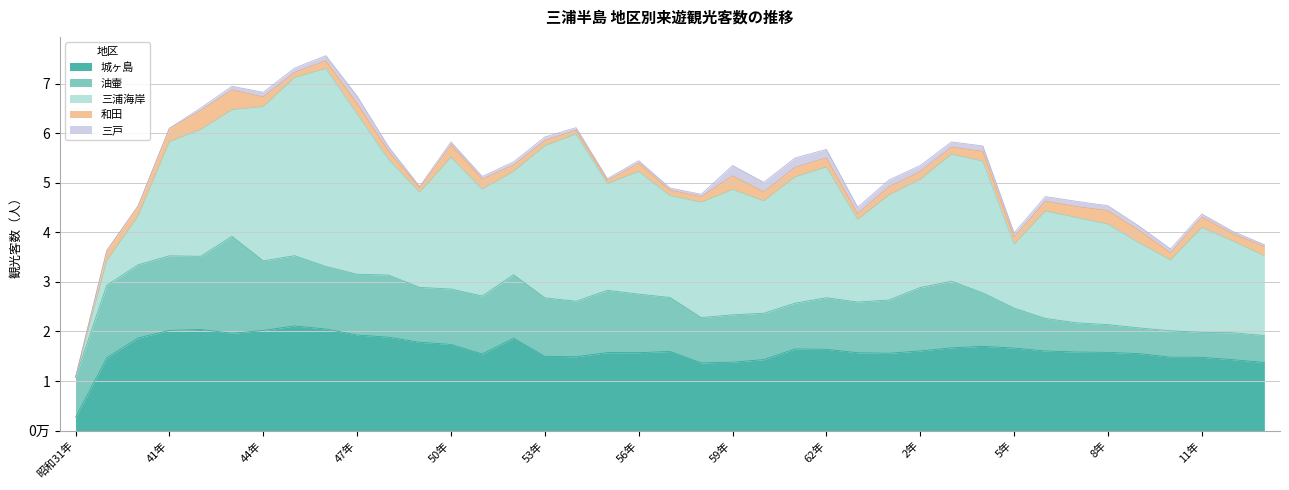

What position from the right is 43年?

34